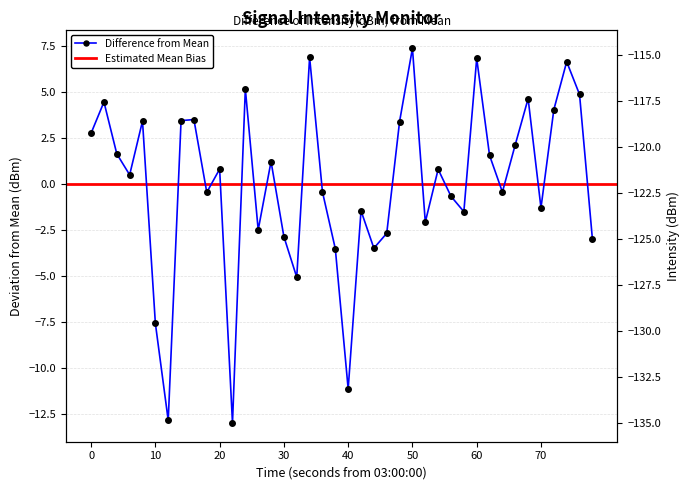

How many values are below 0?

19